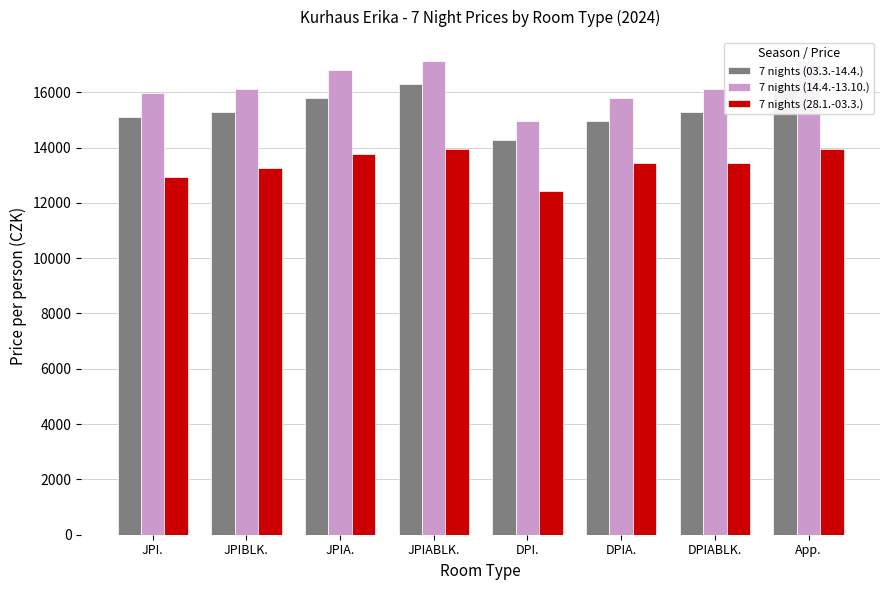

Which has a higher value, DPI. or JPIABLK.?

JPIABLK.